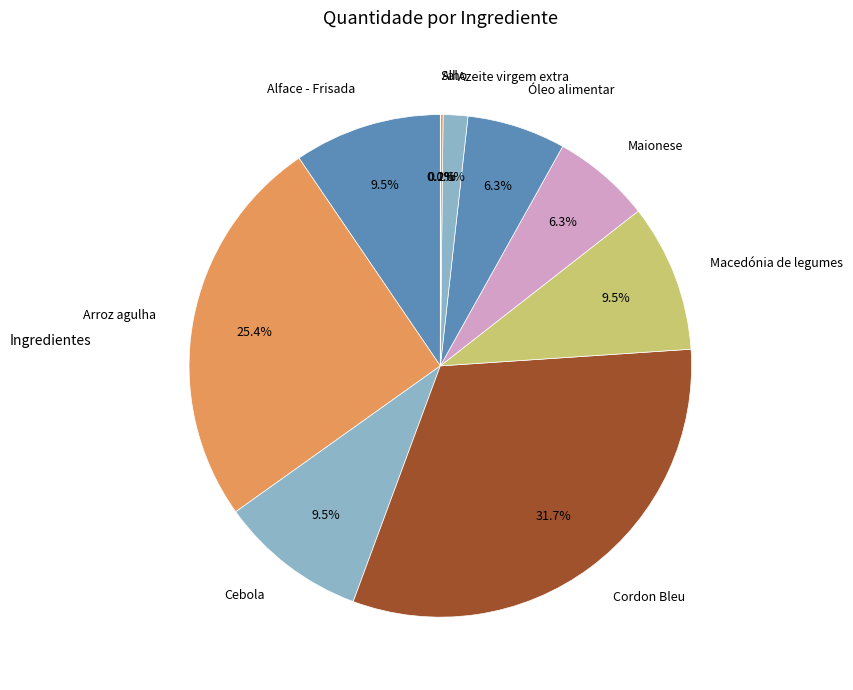

Is it true that Cordon Bleu is 24% of the pie?

False